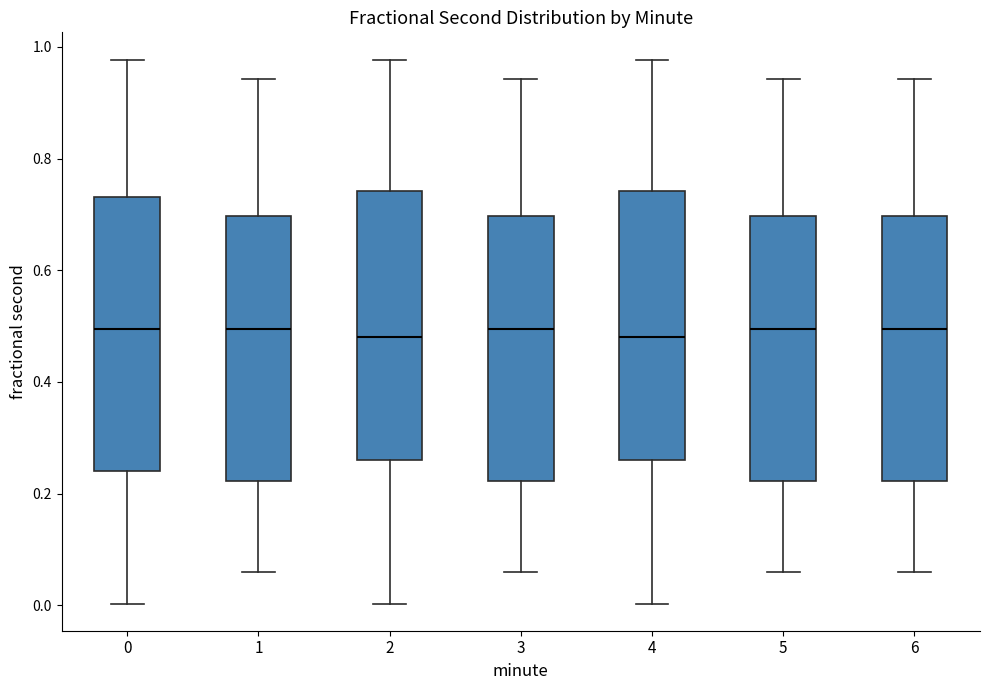

Where does the upper whisker of the box at x = 1 end on the y-axis? The values are not printed on the chart, so give them approximately, as read against the axis.

0.94